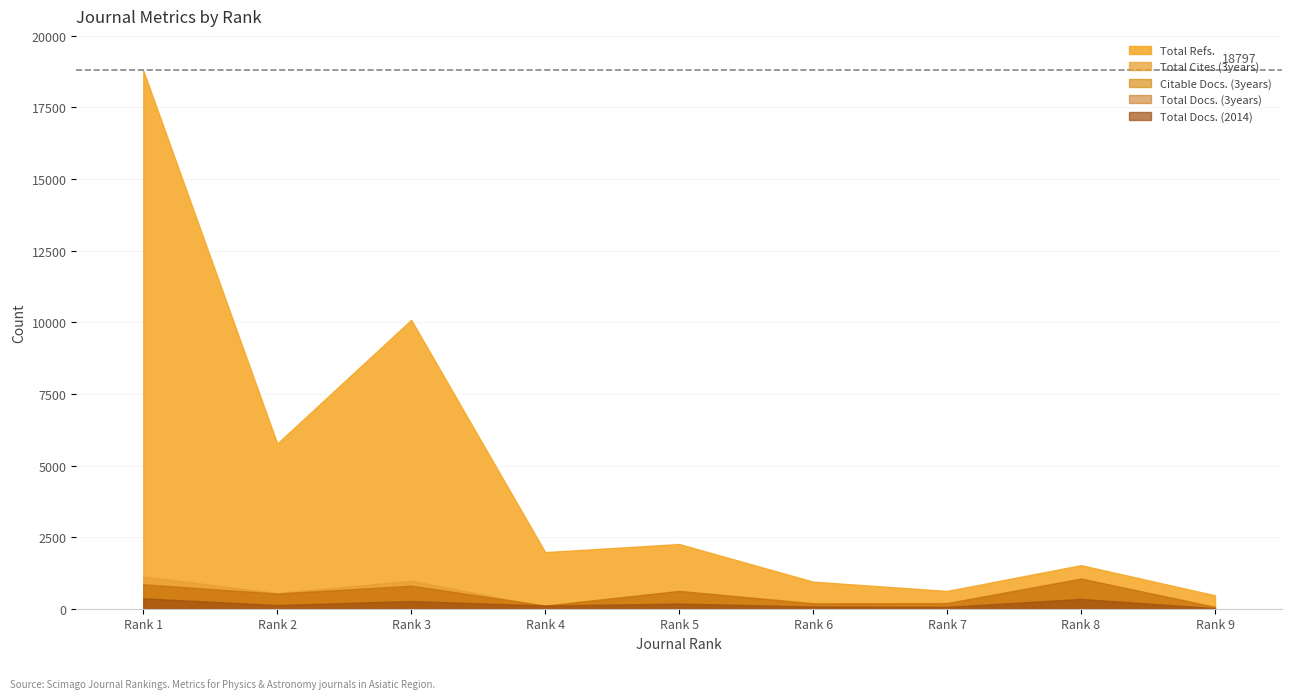

Which has a higher value, Rank 4 or Rank 6?

Rank 4